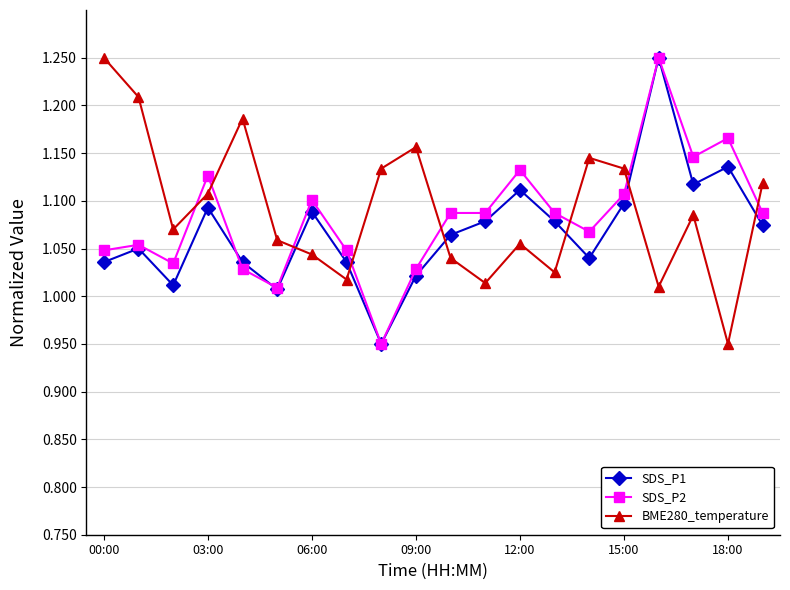

True or false: BME280_temperature has more than 0 interior local peaks.

True